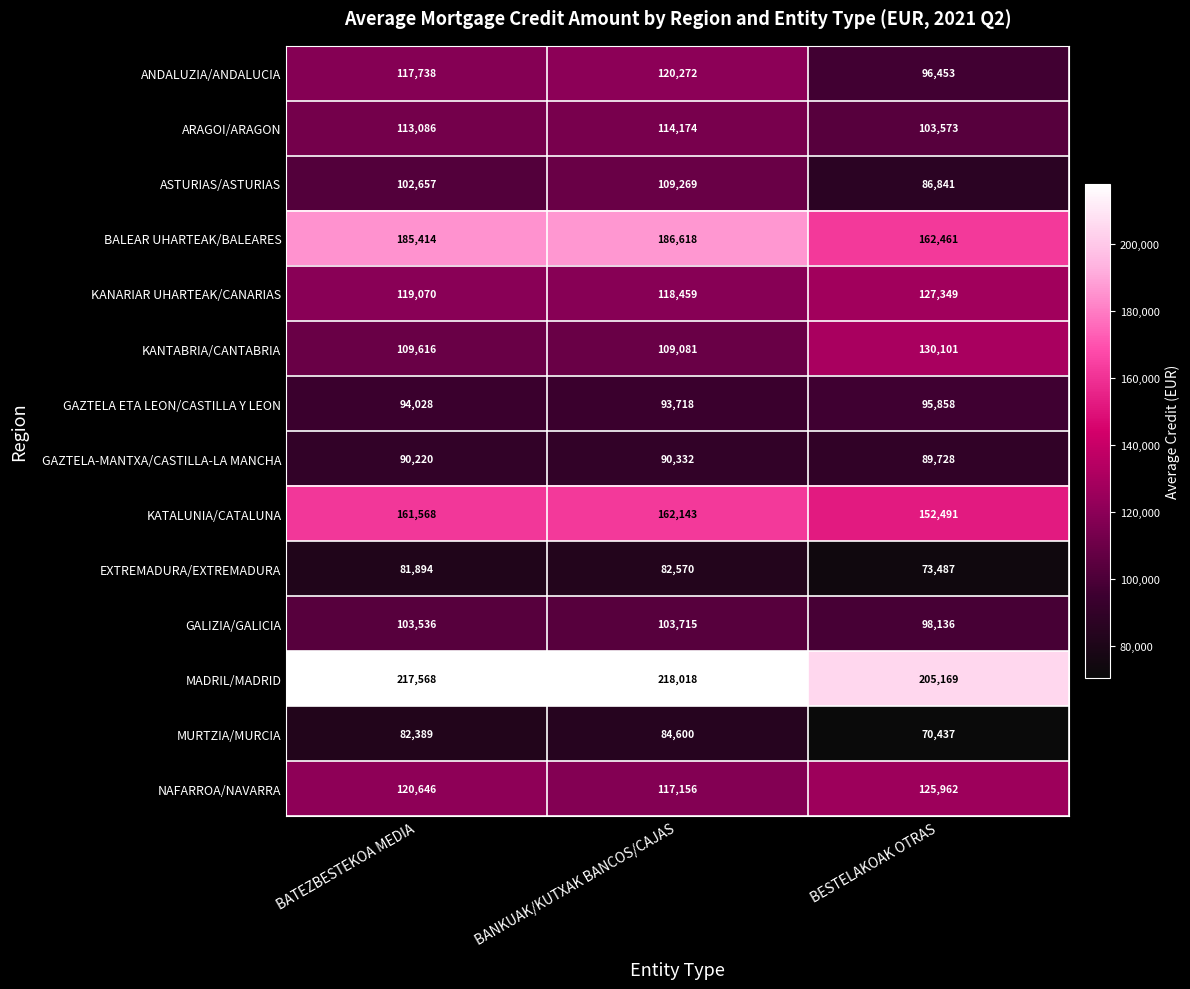

Which series changed the most between BATEZBESTEKOA MEDIA and BANKUAK/KUTXAK BANCOS/CAJAS?

ASTURIAS/ASTURIAS